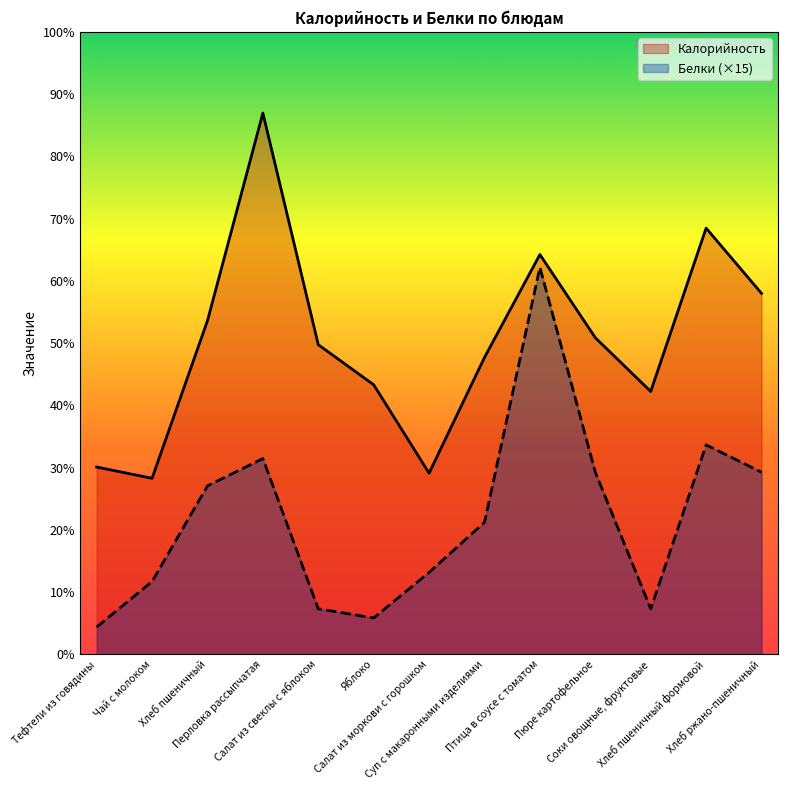

What is the maximum value shown in the chart?

178.3